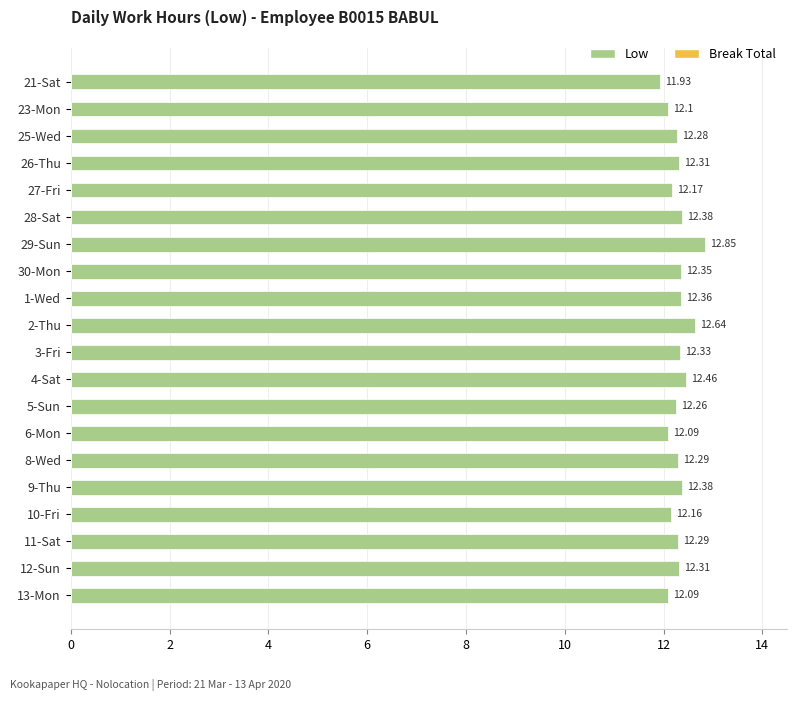

What is the difference between the maximum and minimum values?

0.9